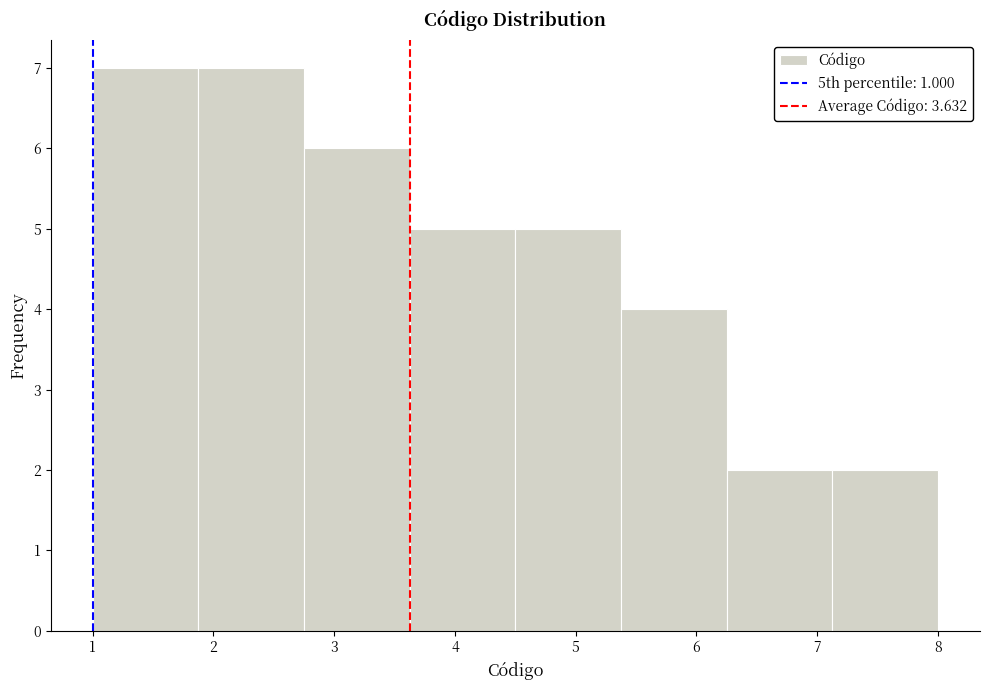

How tall is the bar that spans 1.9 to 2.8 on the x-axis? Neither the bar edges nor the heights are printed on the chart, so give them approximately, as read against the axes.

7